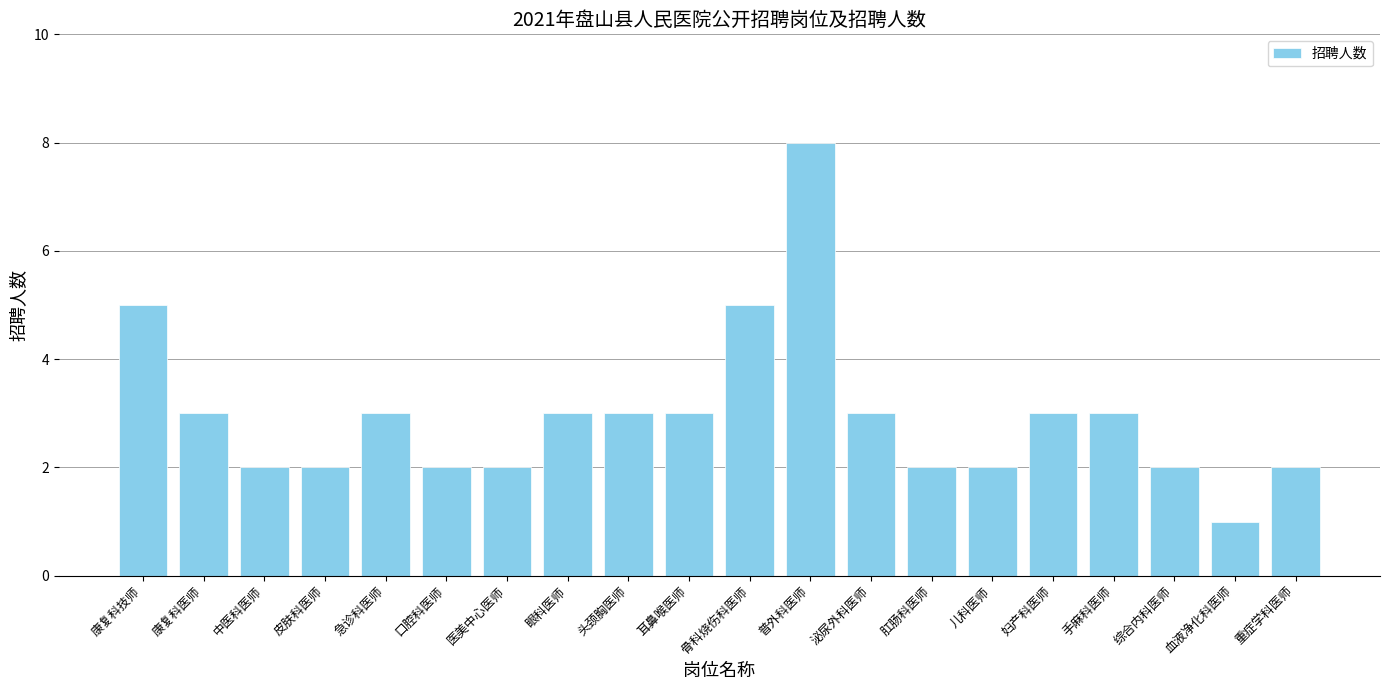

Reading left to right, transcribe all the data shown in this chart.

5	3	2	2	3	2	2	3	3	3	5	8	3	2	2	3	3	2	1	2